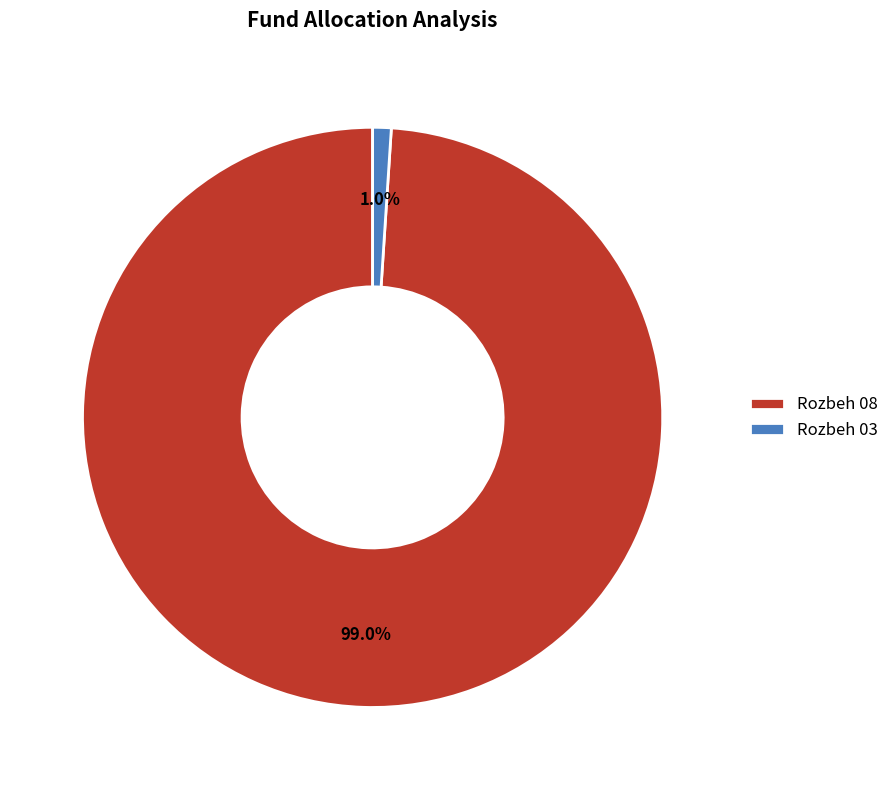

Which category has the smallest portion of the pie?

Rozbeh 03